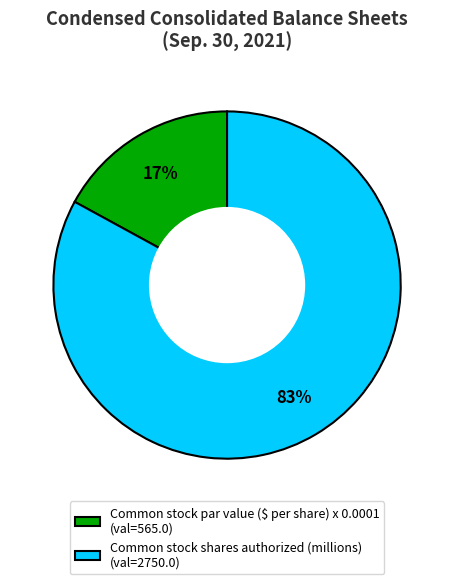

Does Common stock par value ($ per share) x 0.0001 account for over 50% of the chart?

No